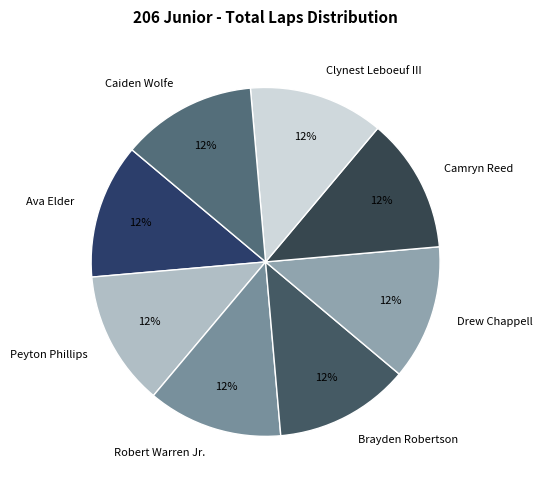

Is the sum of Peyton Phillips and Brayden Robertson greater than half?

No